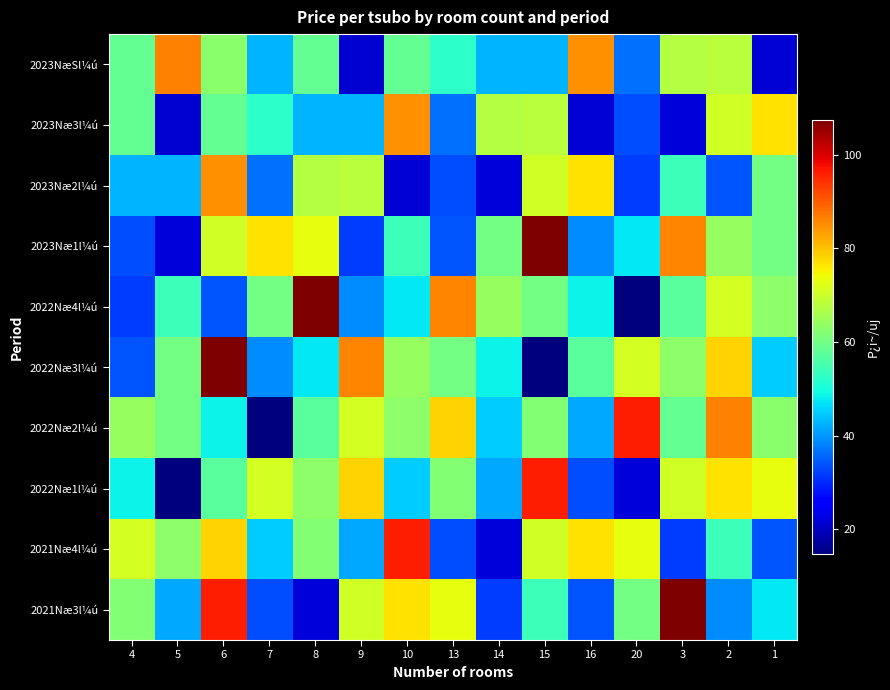

How many distinct data groups are displayed?

10